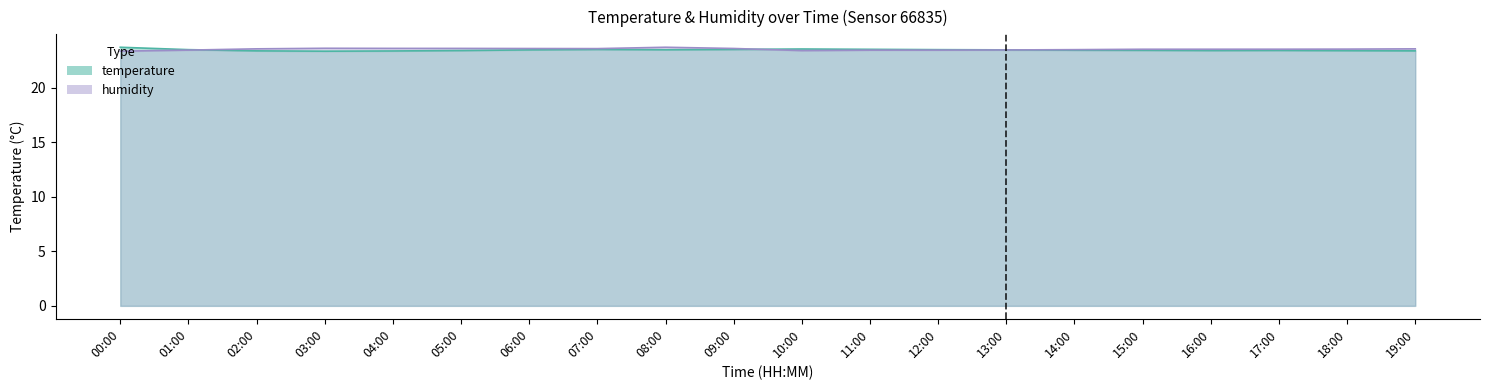

Where do humidity and temperature first cross each other?

01:00 and 02:00